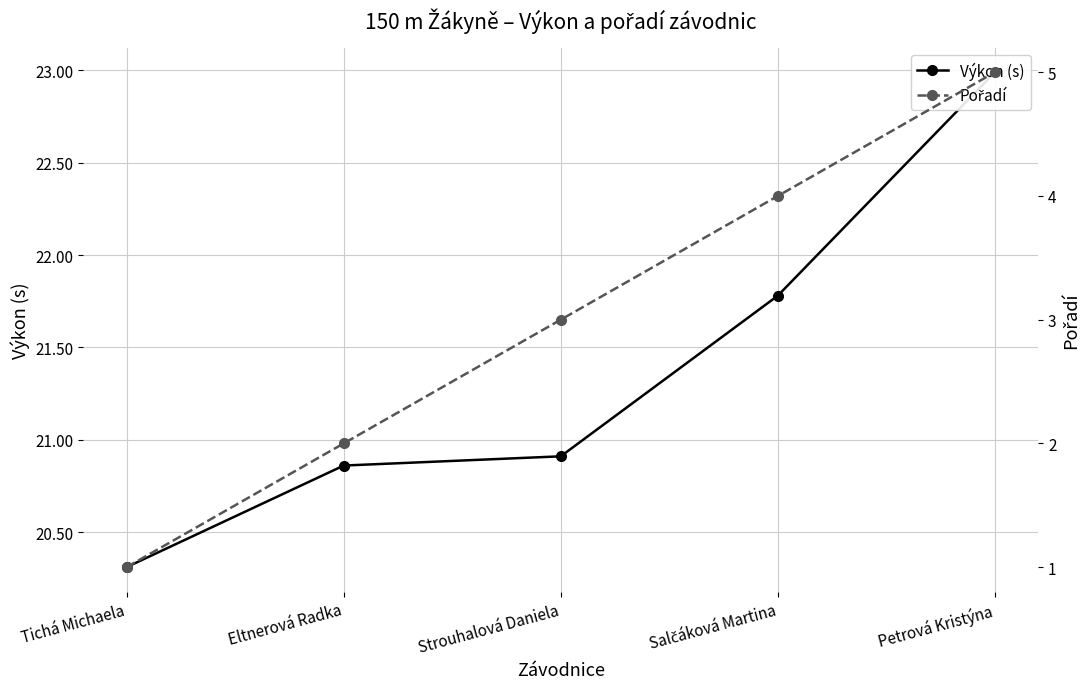

What is the difference between the second highest and second lowest values in the Výkon (s) series?

0.9